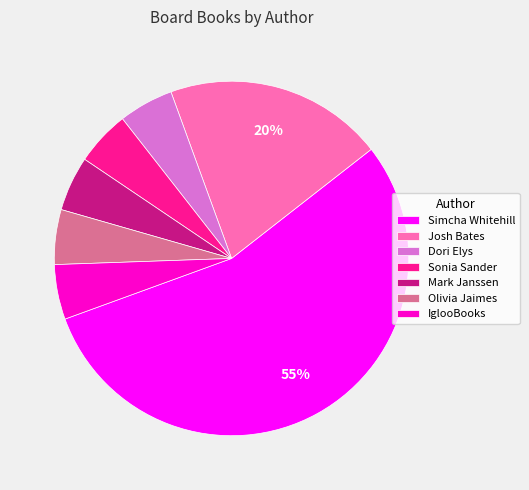

Which category has the biggest portion of the pie?

Simcha Whitehill